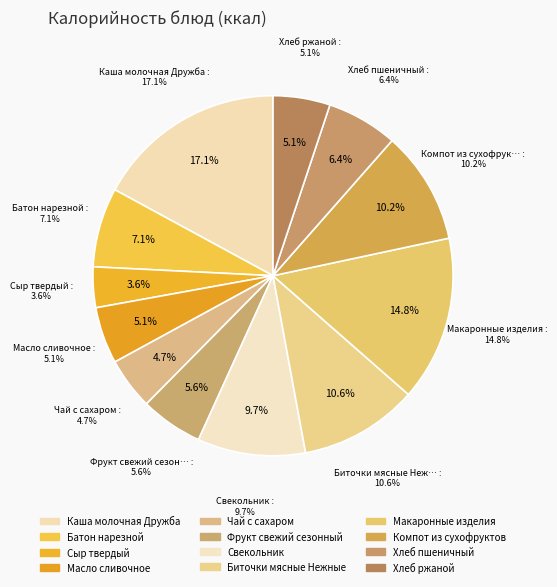

How many slices are in this pie chart?

12